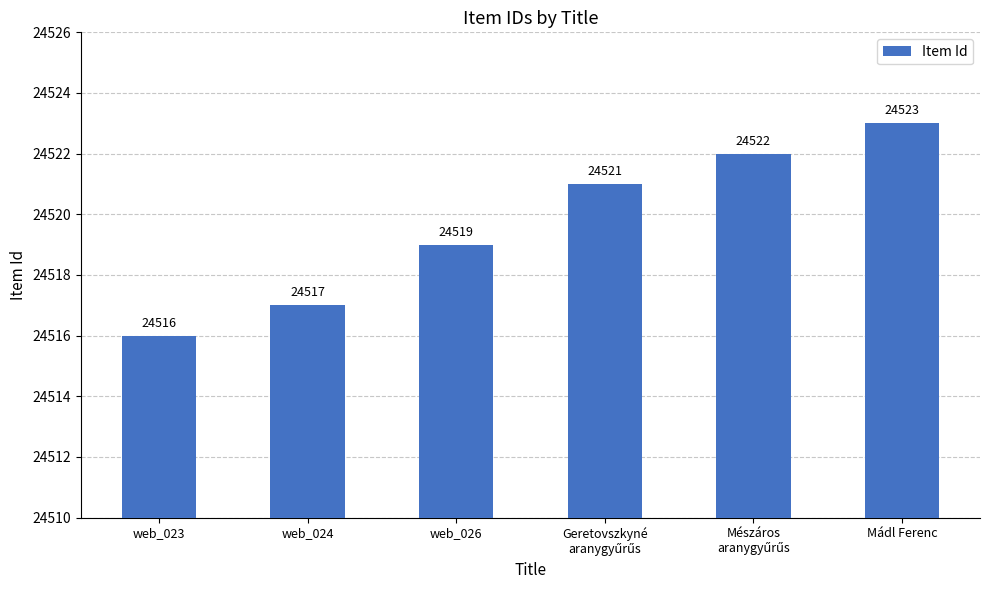

What is the sum of all values?

147118